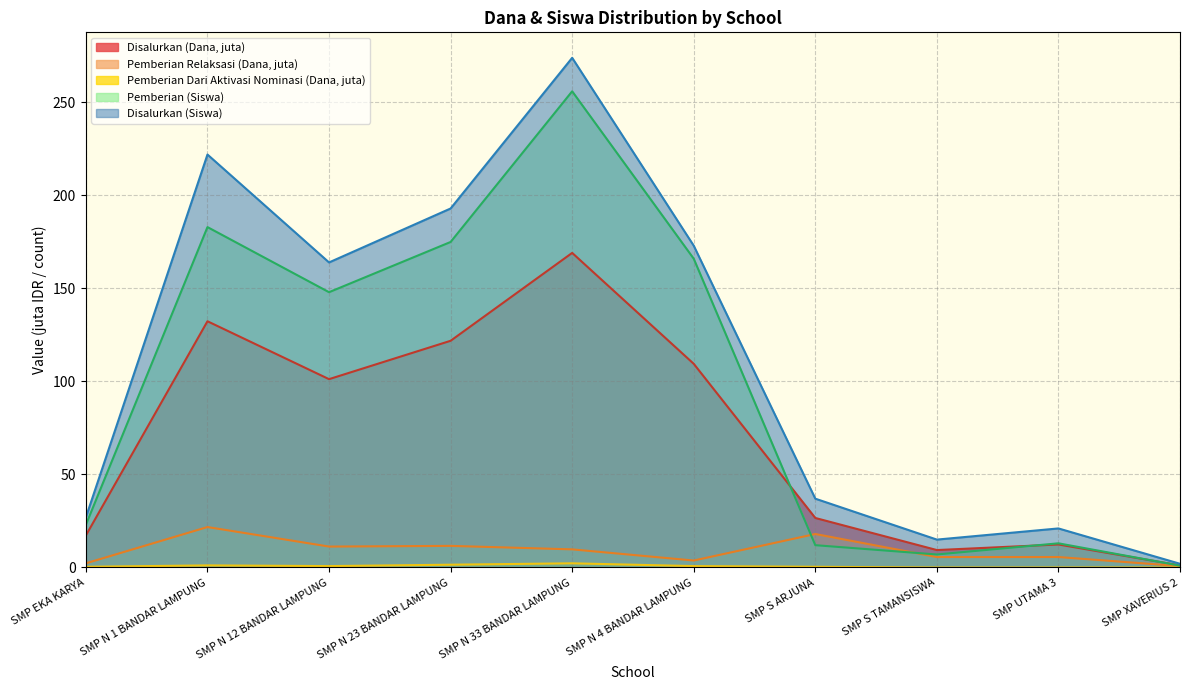

What is the value of the Disalurkan (Dana) point at the 3rd from the left?

101.2